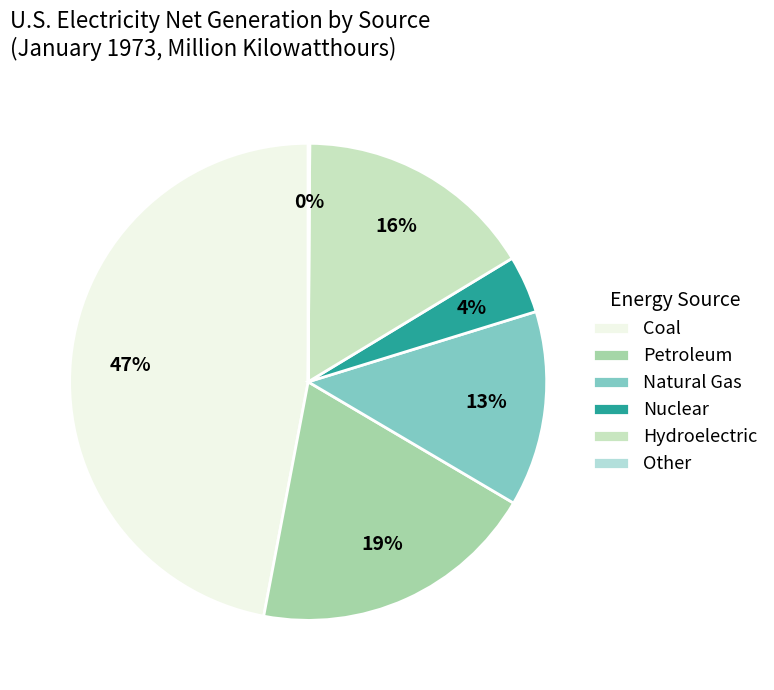

What is the largest slice in the pie chart?

Coal